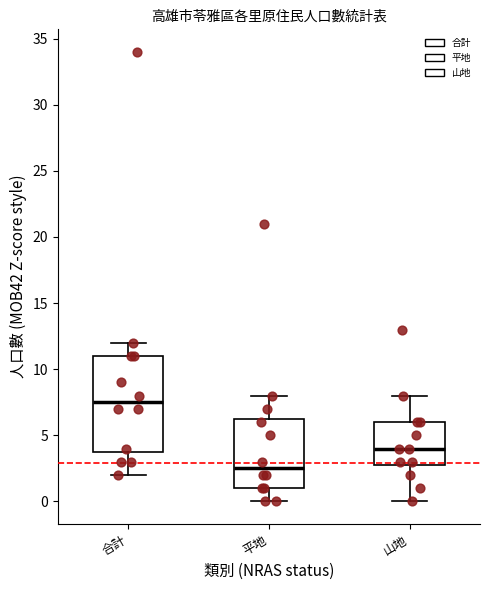

Which box's median line is the highest?

合計